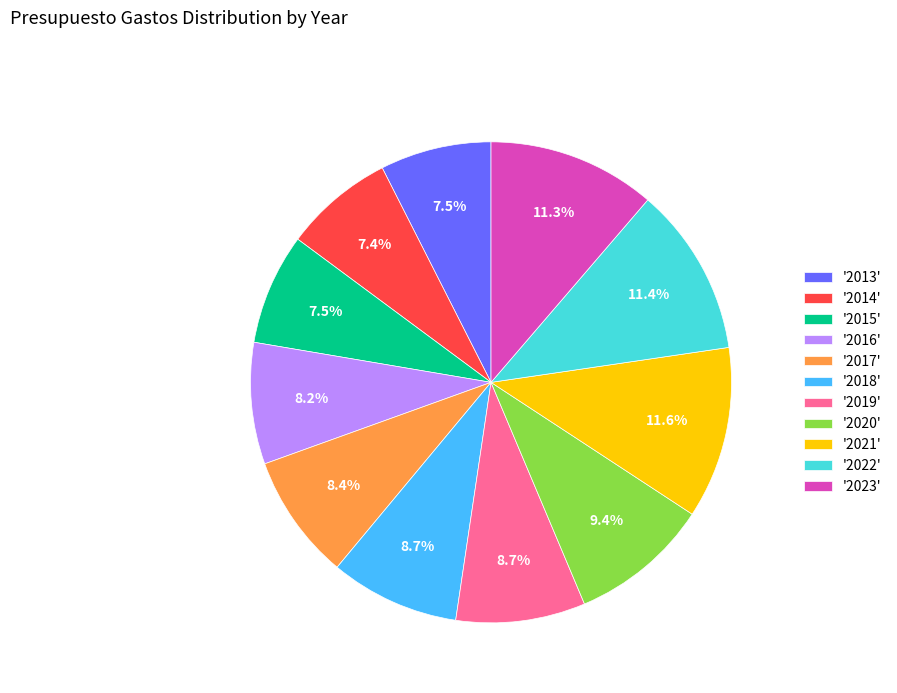

Does any single category account for the majority?

No